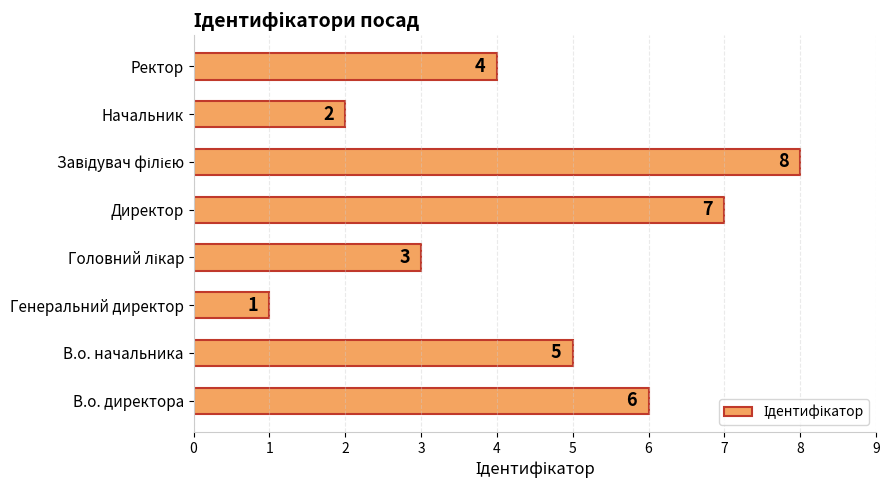

How many data points are less than 5?

4